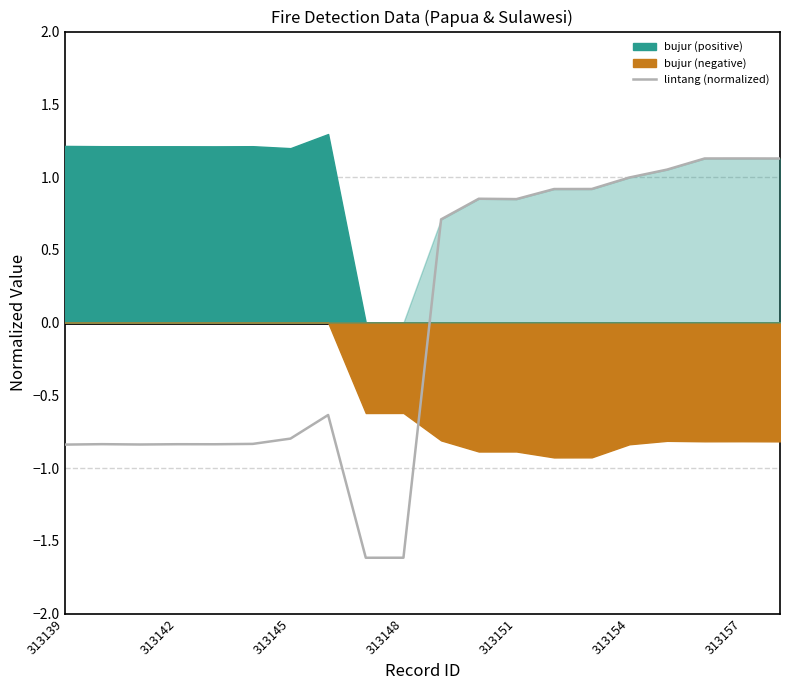

True or false: lintang (normalized) has a value of -0.8 at 313139.

True